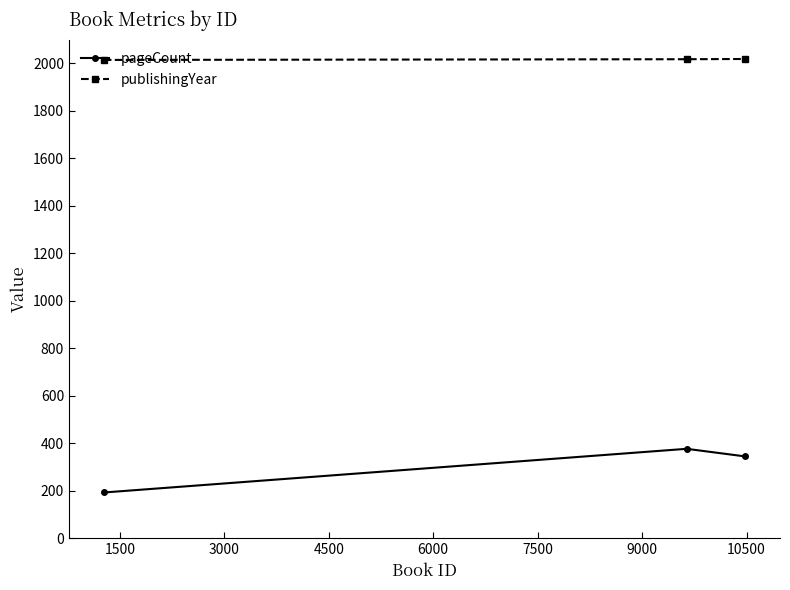

What is the smallest value displayed?

192